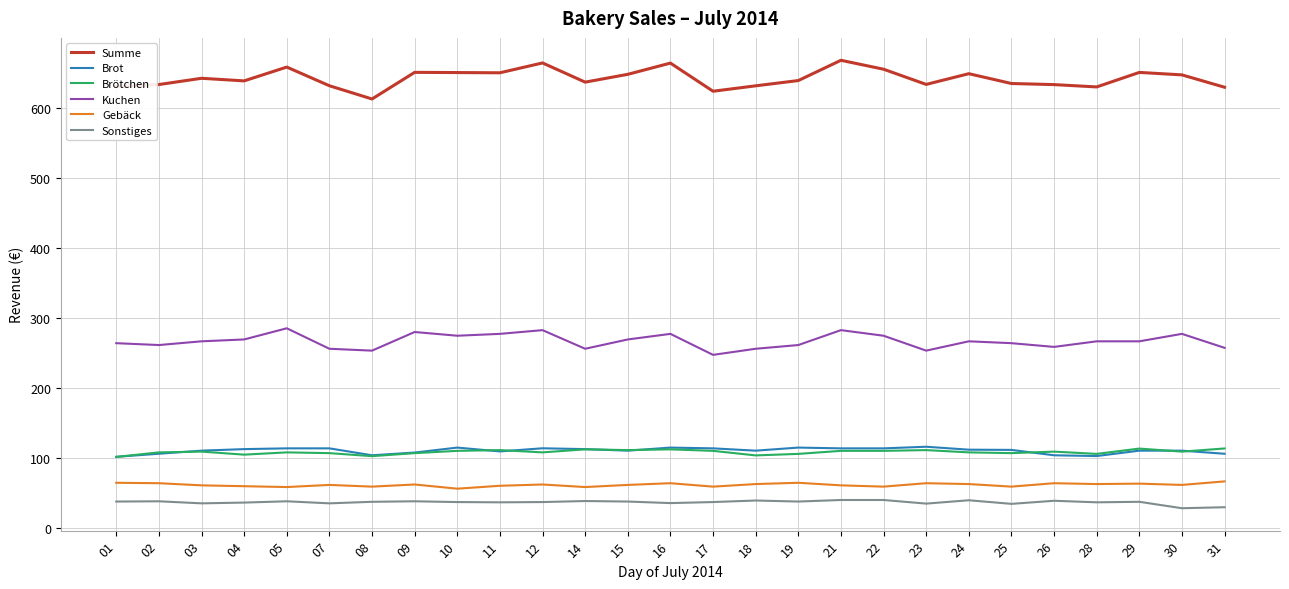

What are all the series names shown in the legend?

Summe, Brot, Brötchen, Kuchen, Gebäck, Sonstiges